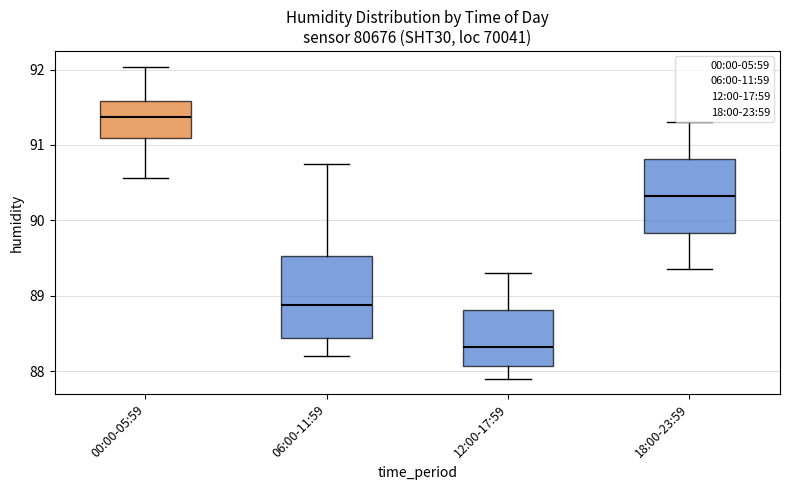

Which box's median line is the lowest?

12:00-17:59